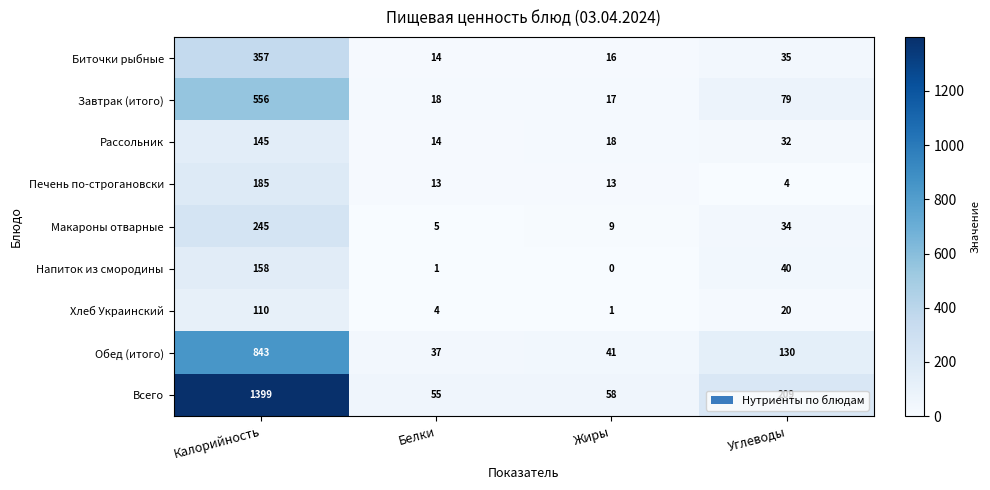

Is it true that Печень по-строгановски equals 22 at Жиры?

False